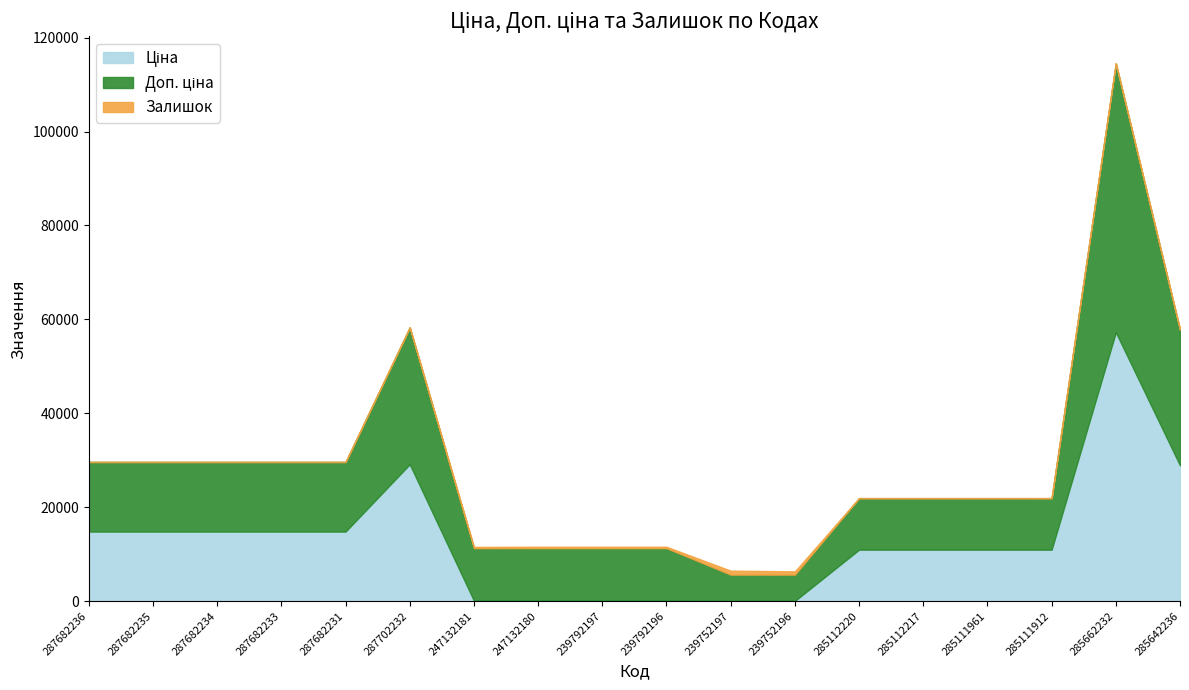

True or false: Залишок and Доп. ціна cross at least once.

False